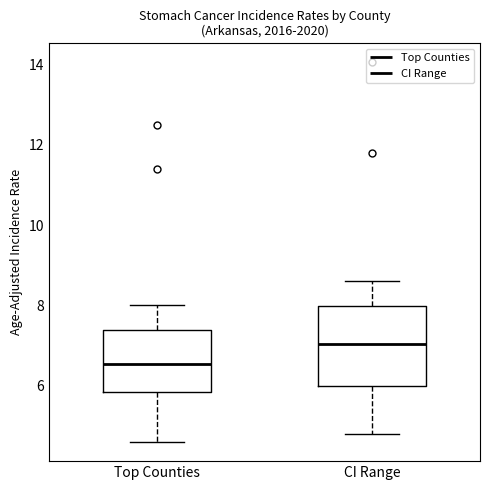

Which box's median line is the lowest?

Top Counties